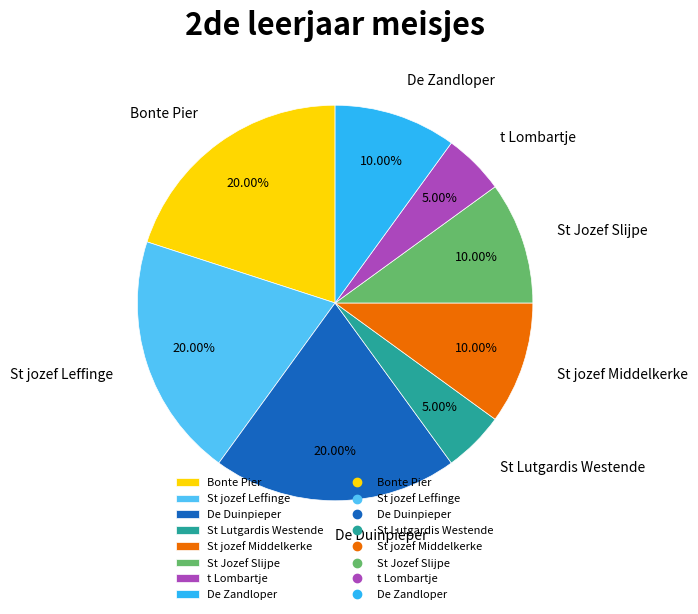

How much of the chart is everything except De Zandloper?

90.0%